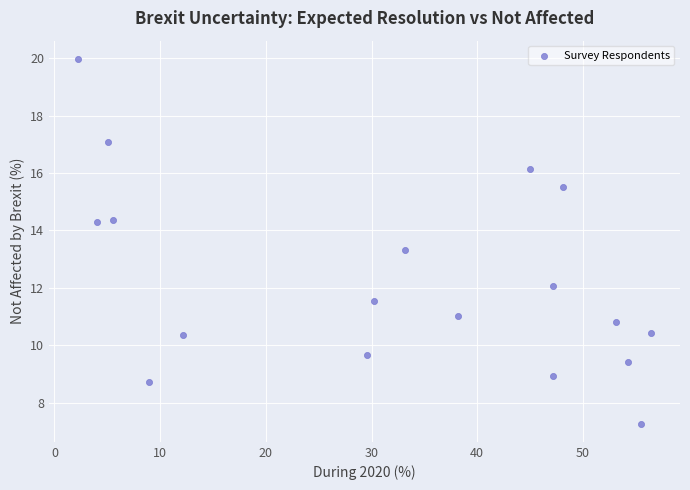

What is the range of Y values (max minus min)?

12.7